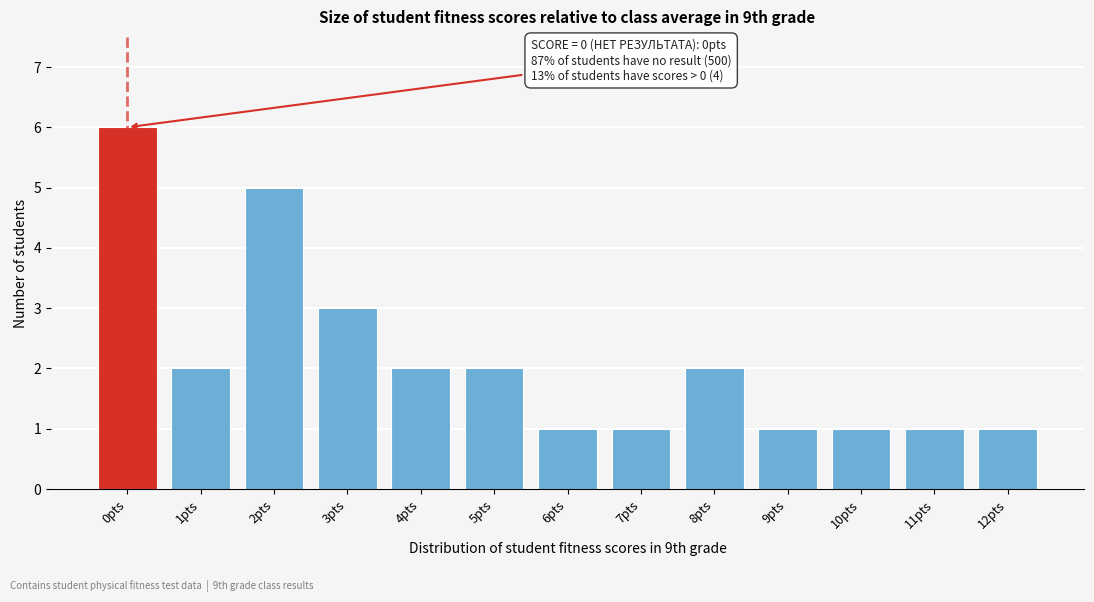

Reading left to right, what are all the values shown in this chart?

6	2	5	3	2	2	1	1	2	1	1	1	1